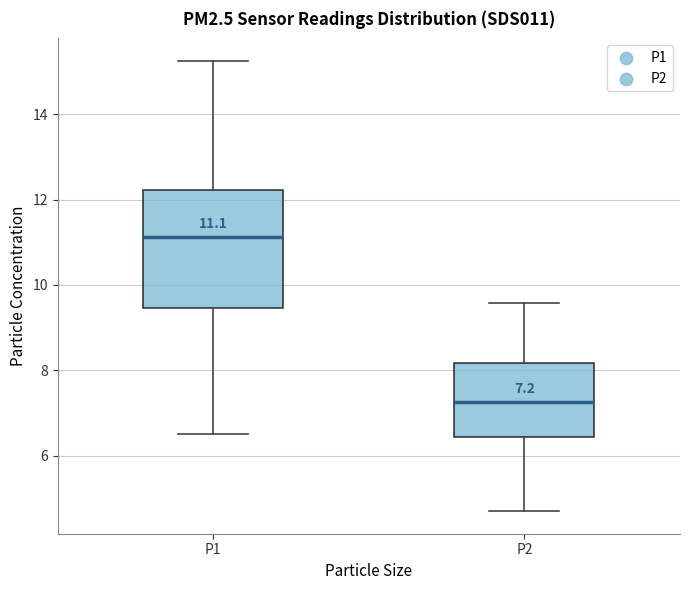

Which box has the highest median line?

P1